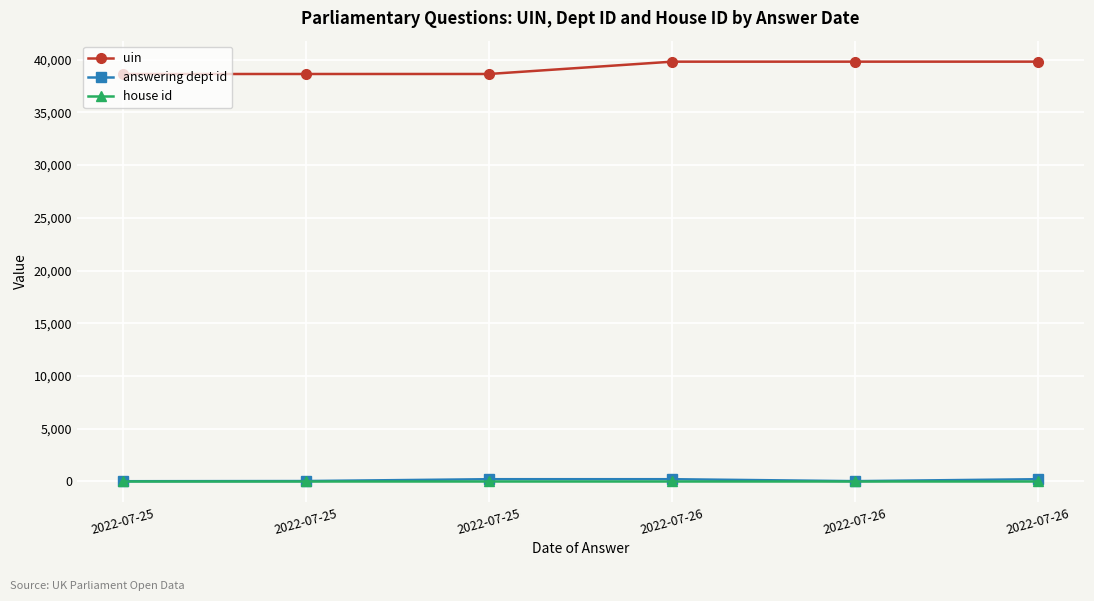

Which series changed the most between 2022-07-25 and 2022-07-26?

uin